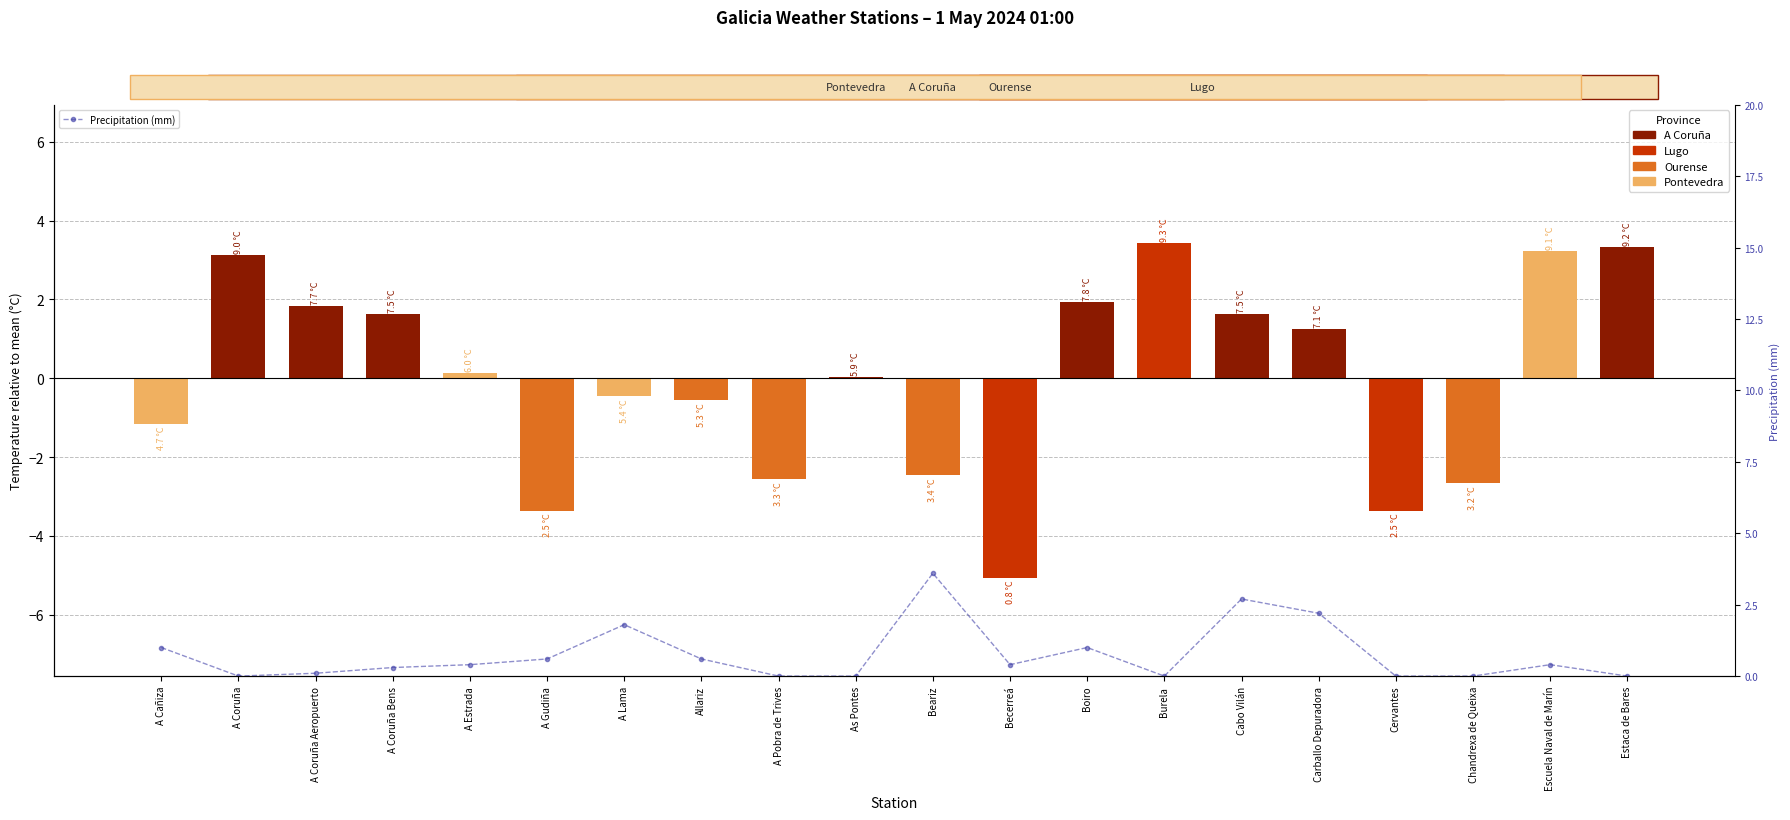

The value at Allariz is 0.6. True or false?

True